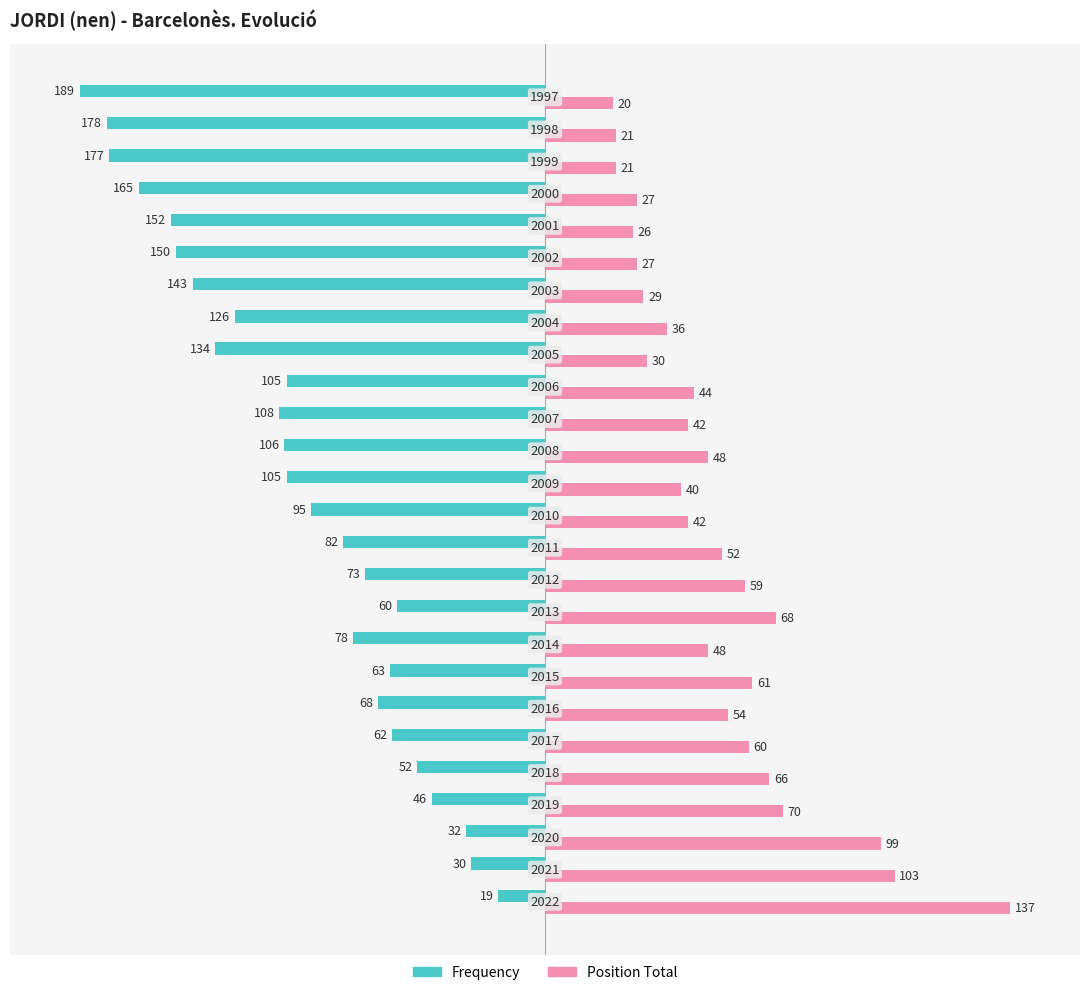

What position from the right is −100?

25